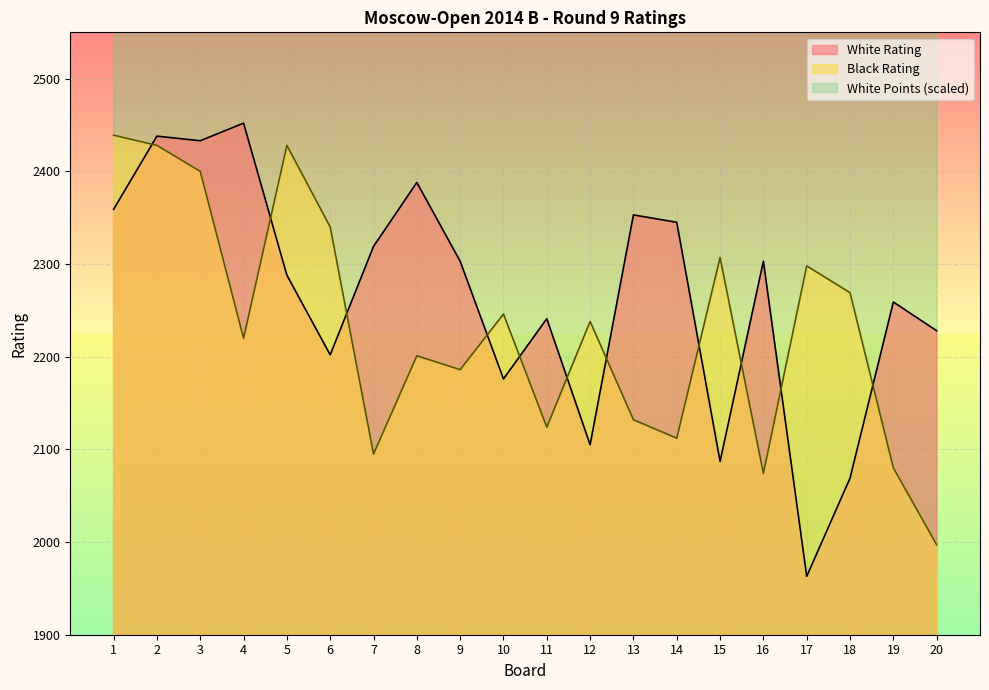

Which has a higher value, 6 or 4?

4